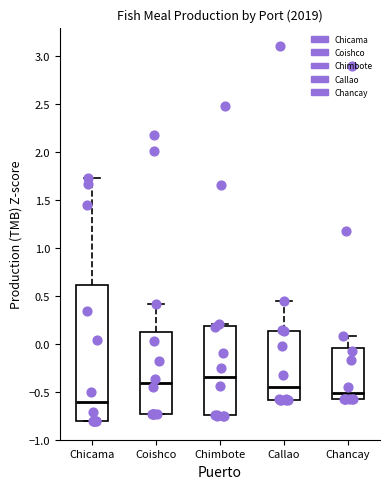

Where does the median line of the box for Coishco sit on the y-axis? The values are not printed on the chart, so give them approximately, as read against the axis.

-0.40